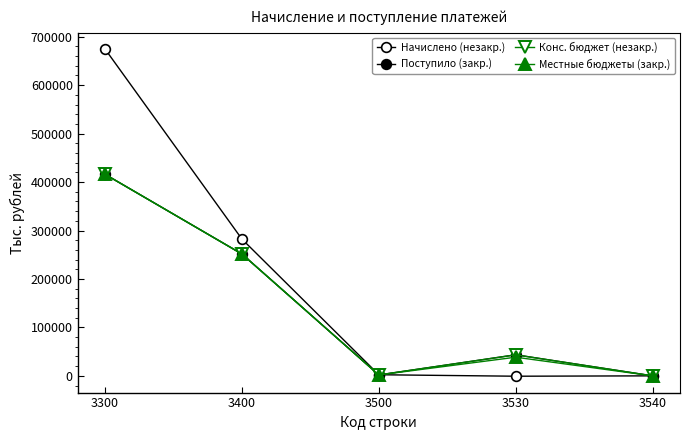

Is it true that Начислено (незакр.) equals 1322 at 3500?

False